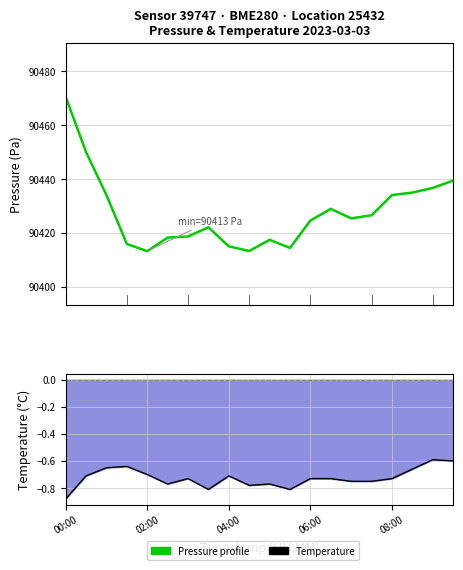

Read the temperature value at 04:00.

-0.7